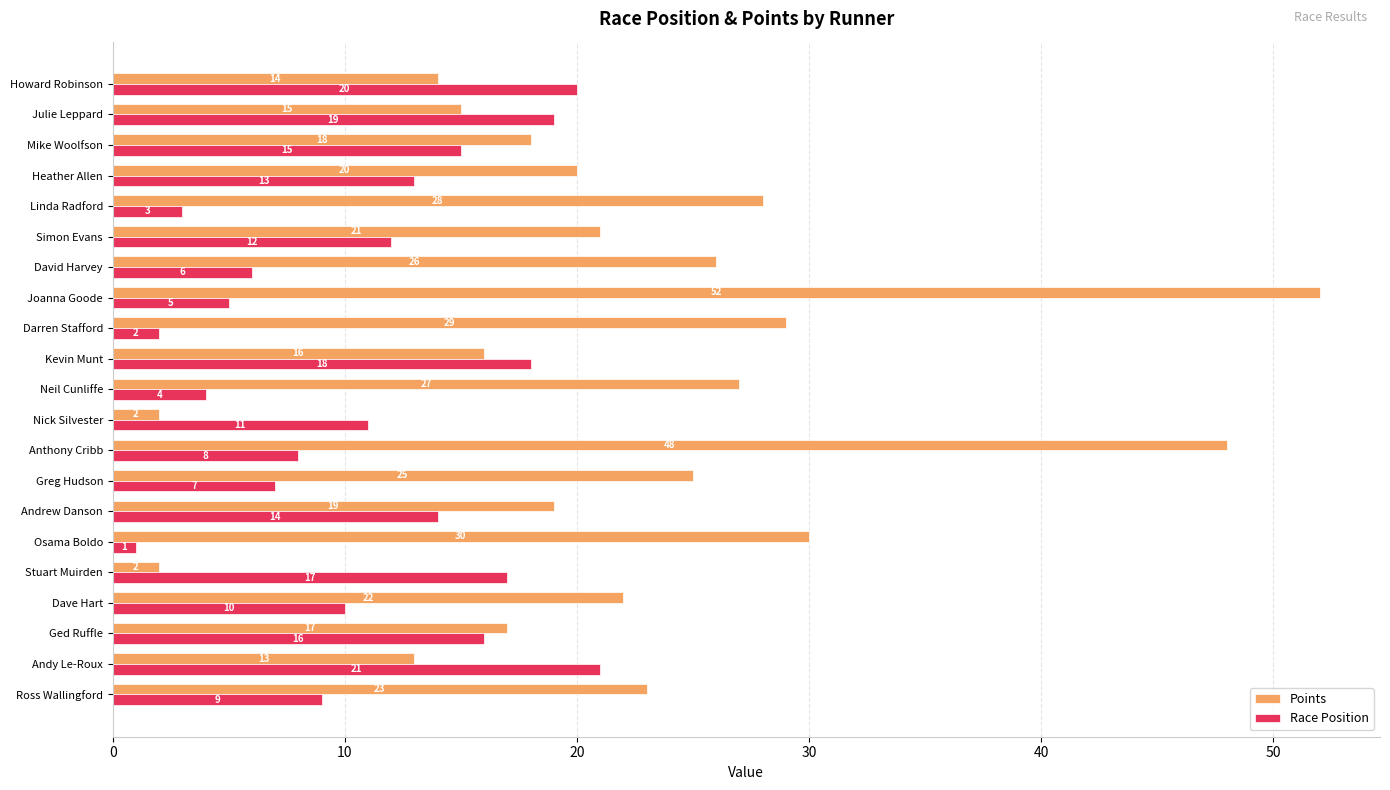

Read the Points value at Anthony Cribb, to the nearest 10.

50